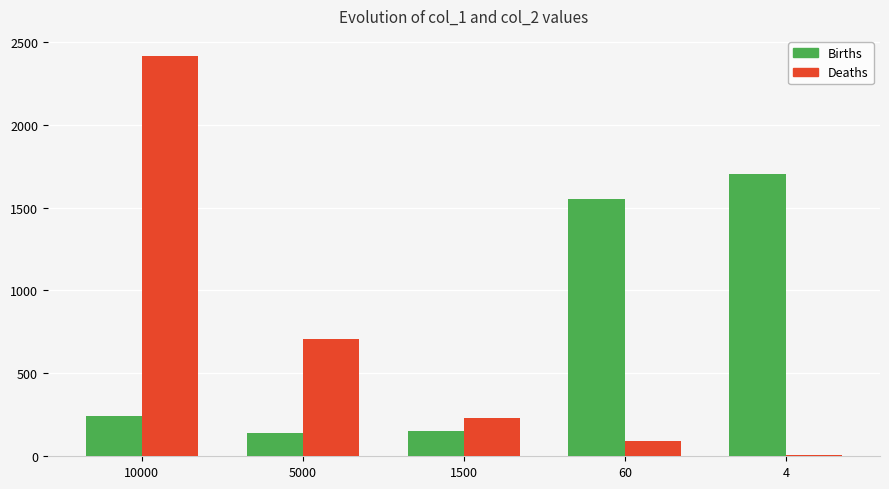

Is the value of Births at 1500 greater than the value of Deaths at 5000?

No